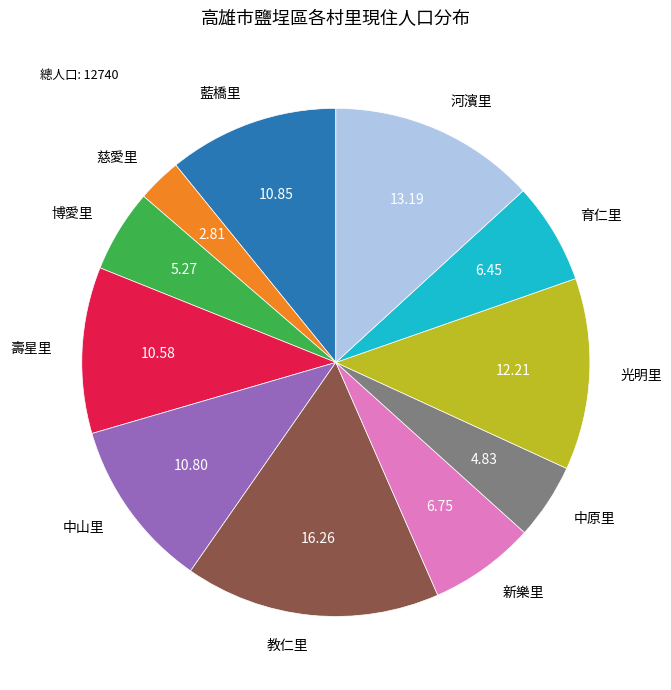

The 教仁里 slice represents 3% of the pie. True or false?

False